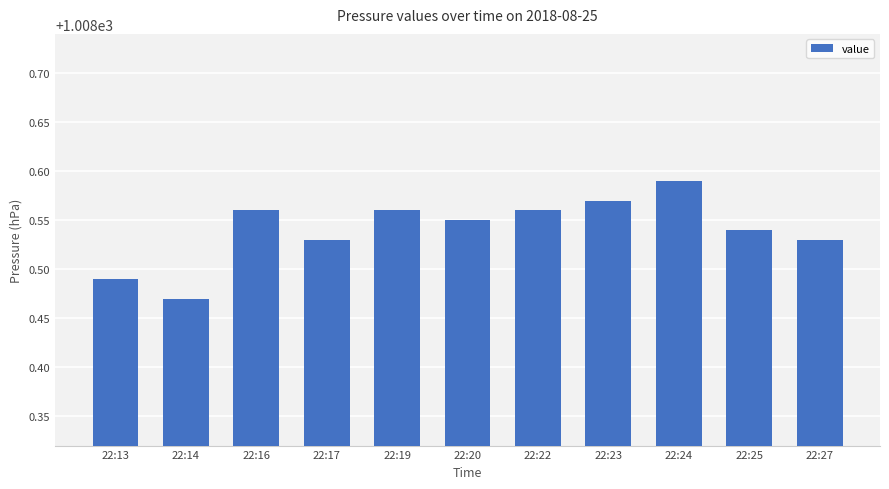

Which category has the highest value across all series?

22:24